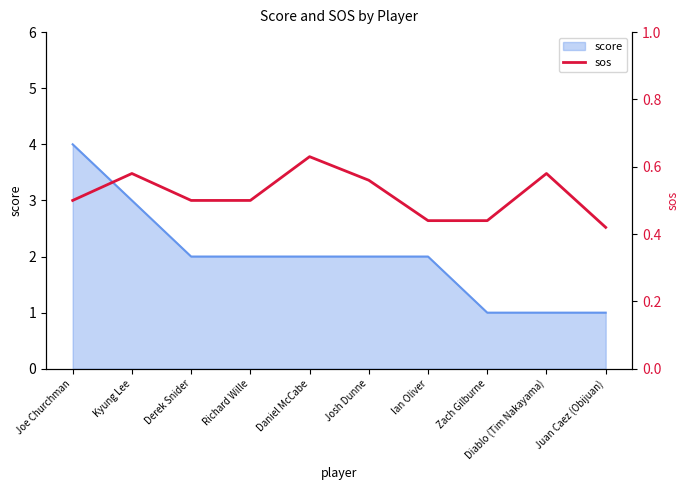

Is it true that the value at Derek Snider is 0.2?

False